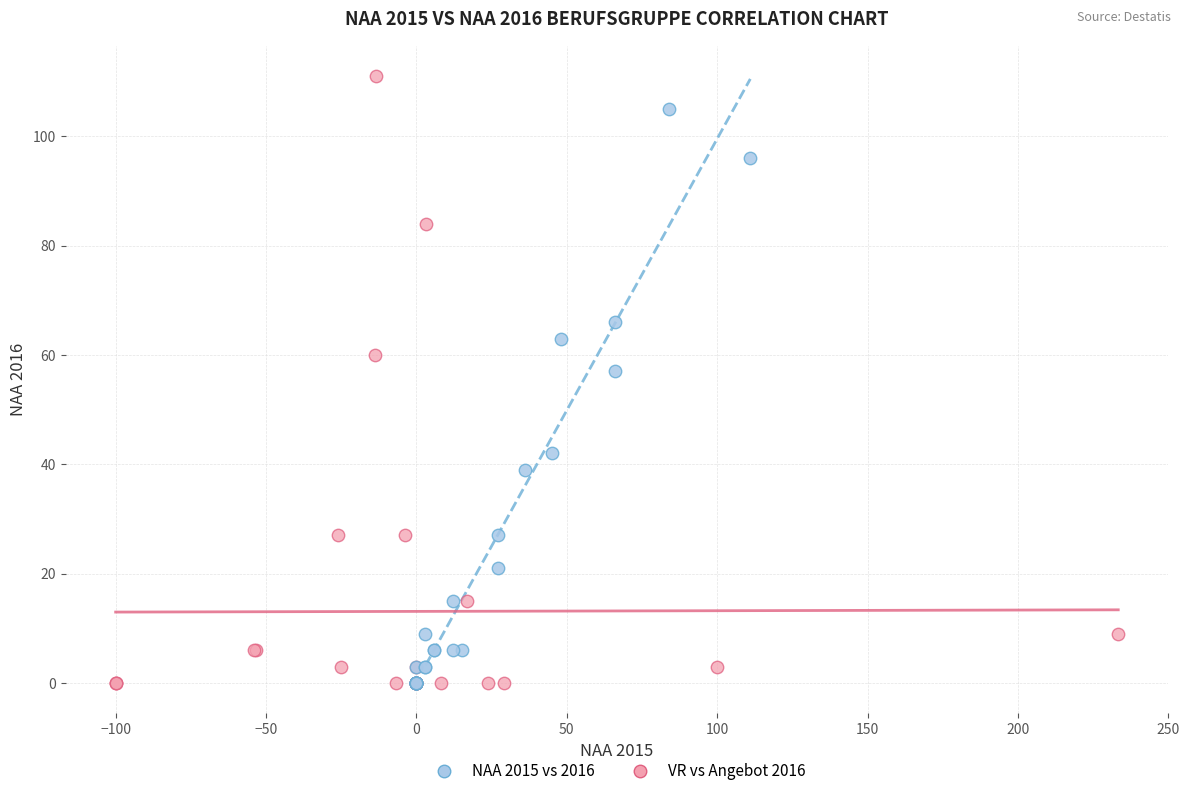

Which series contains the highest Y value?

VR vs Angebot 2016